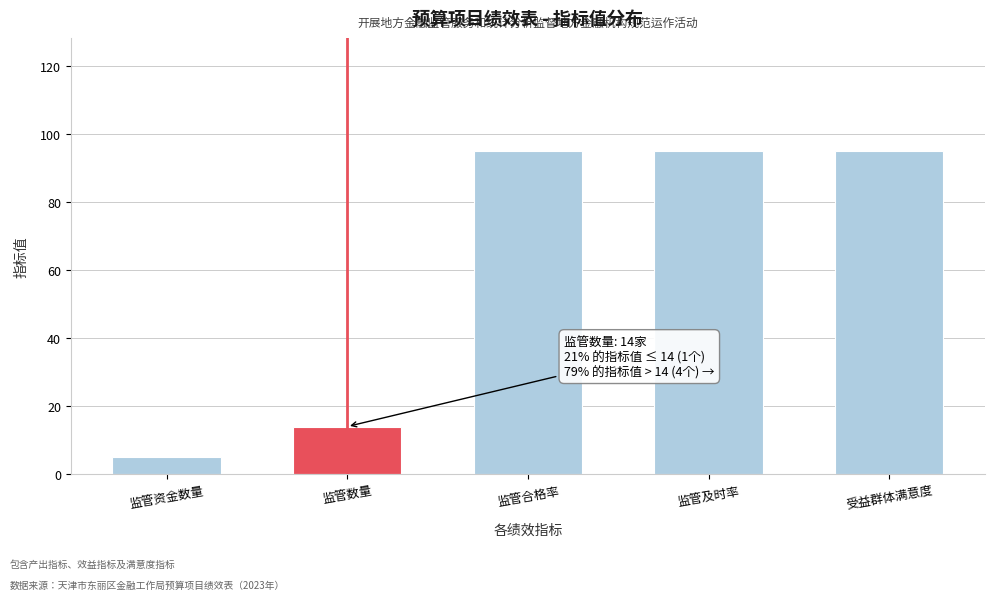

Reading right to left, transcribe all the data shown in this chart.

受益群体满意度=95	监管及时率=95	监管合格率=95	监管数量=14	监管资金数量=5